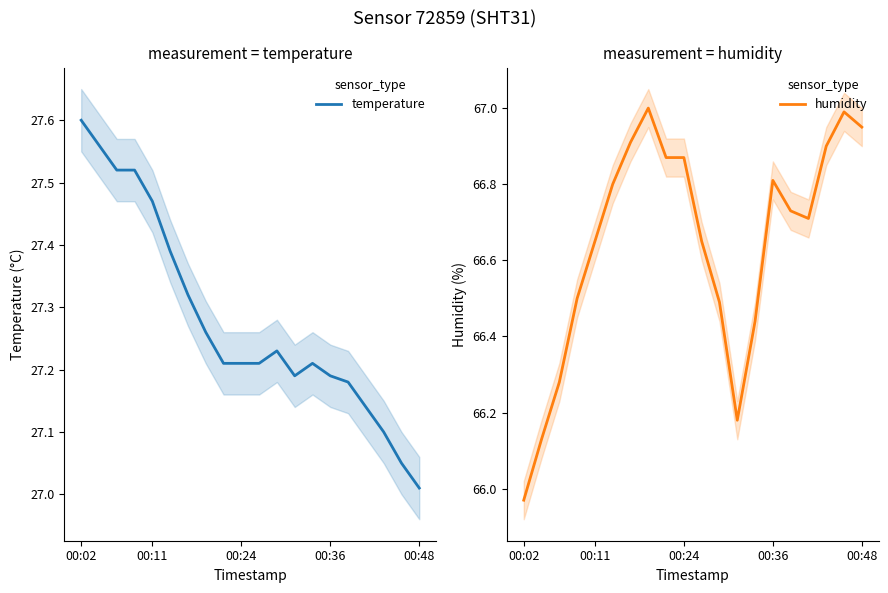

At which label does humidity reach its minimum?

00:02